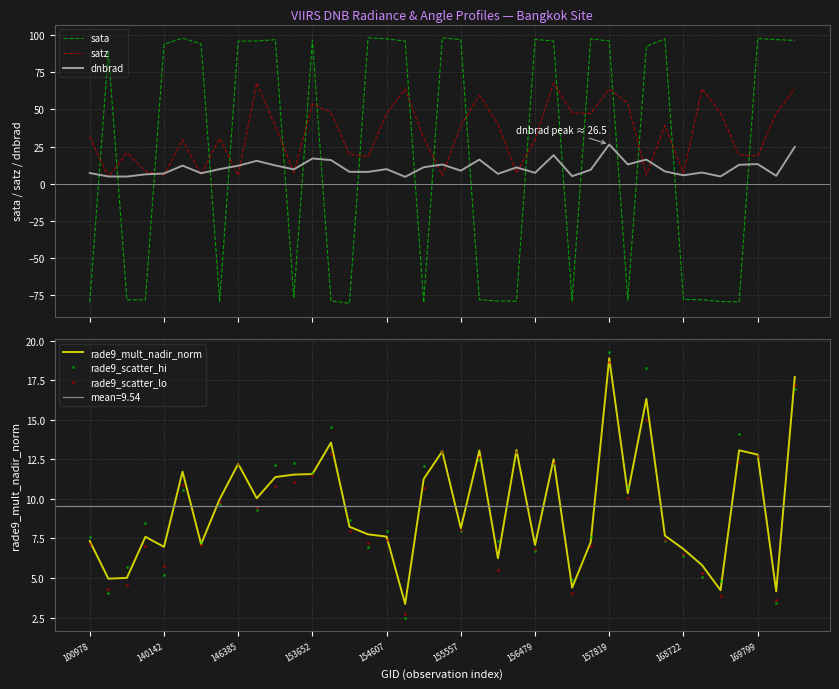

Which series has the widest spread of values?

sata